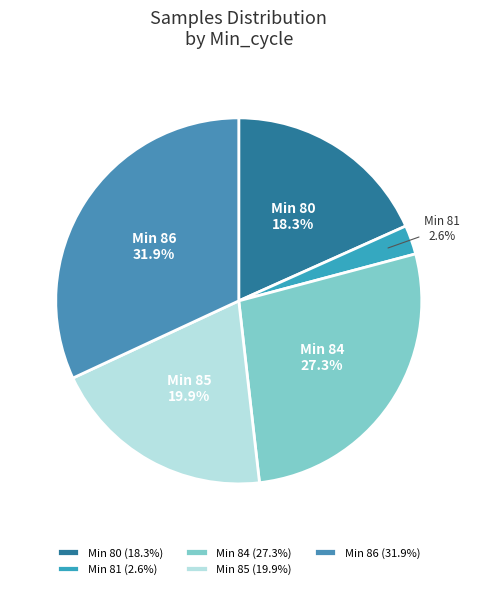

How many slices are in this pie chart?

5